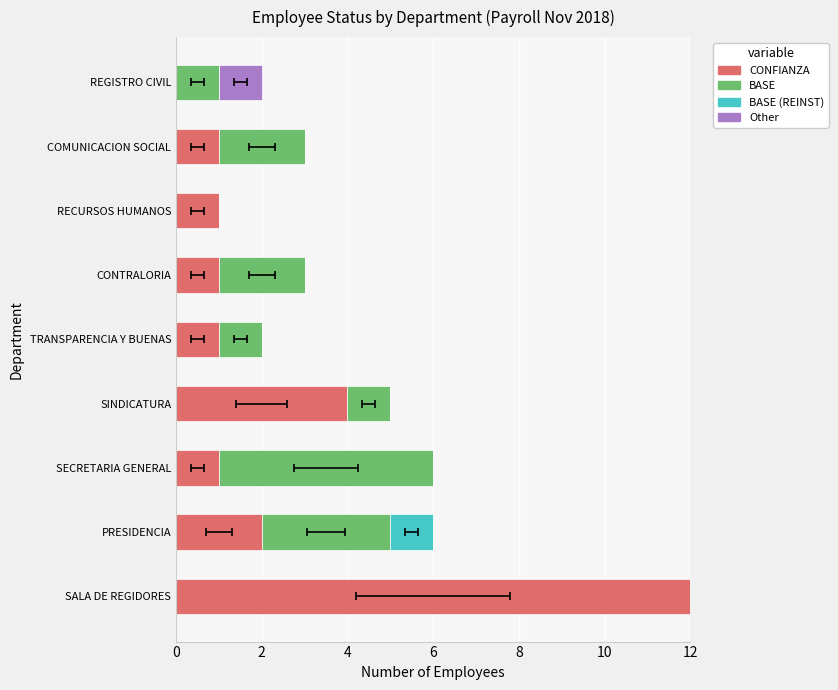

What is the difference between the maximum and minimum values in the BASE (REINST) series?

1